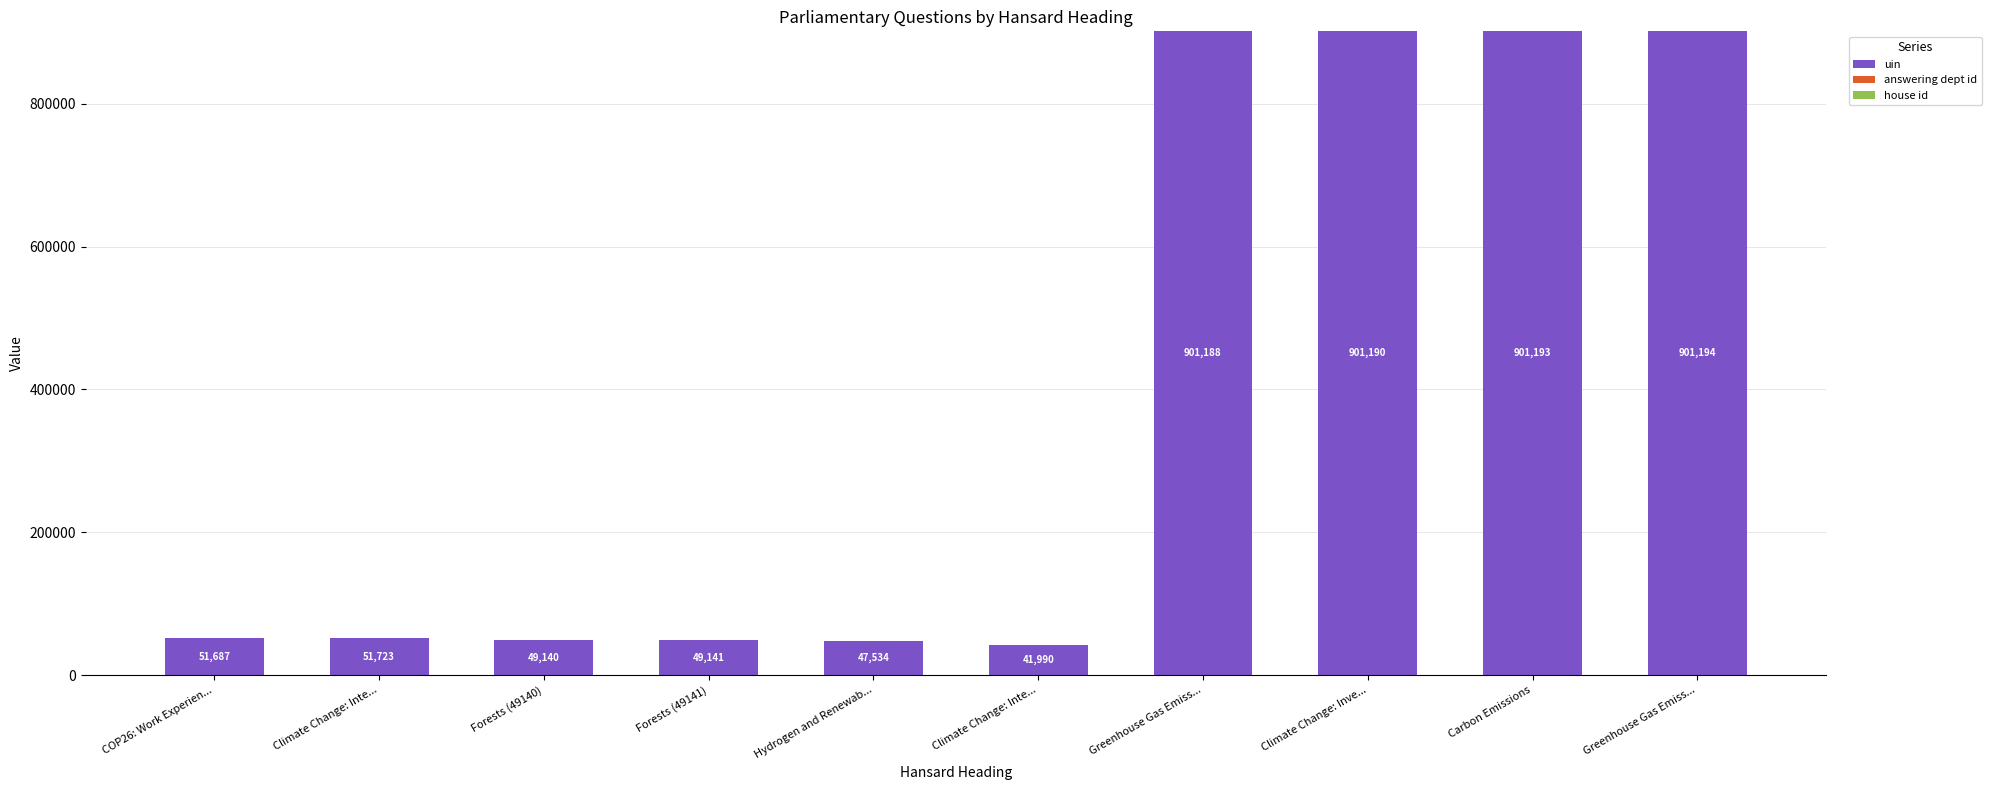

Which series changed the most between Carbon Emissions and Greenhouse Gas Emiss...?

uin